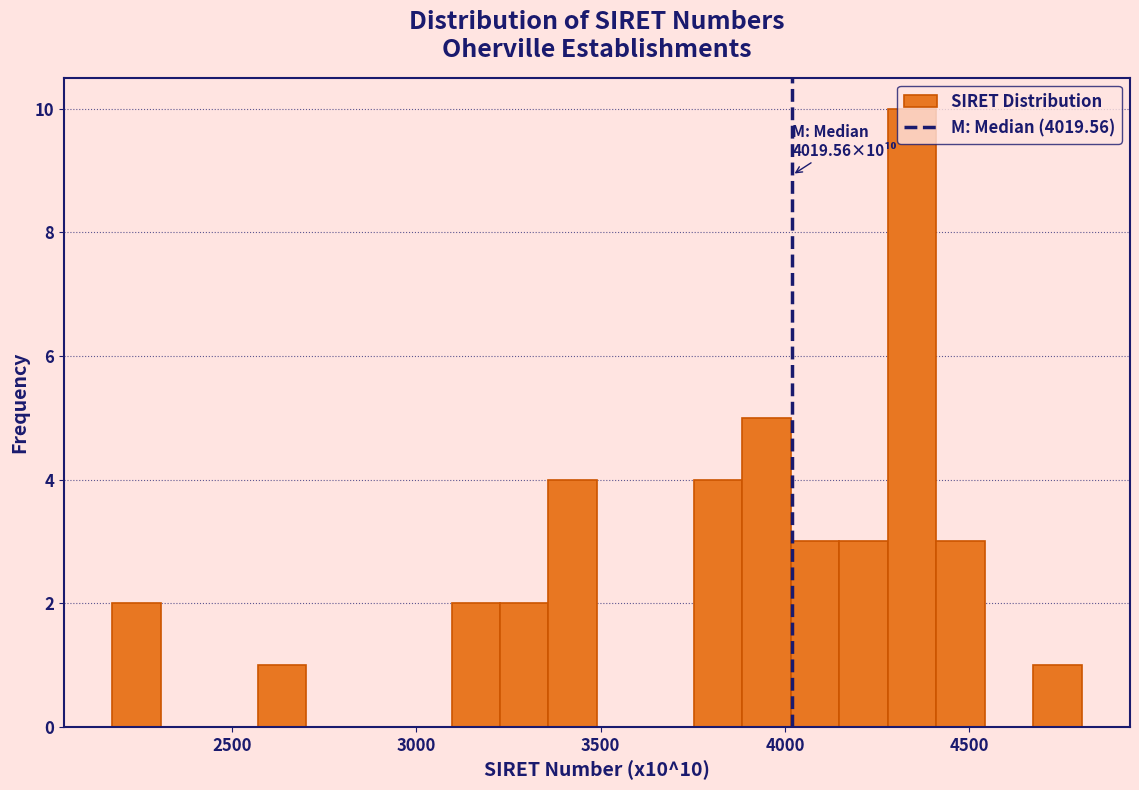

Read against the x-axis, roughly where is the centre of the tallest bar?

4350